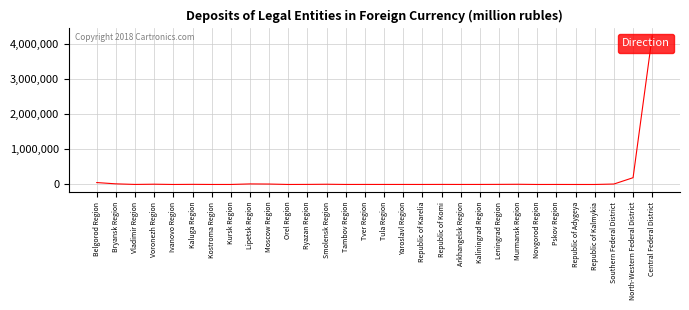

Where is the data nearest to the value 2110089?

North-Western Federal District